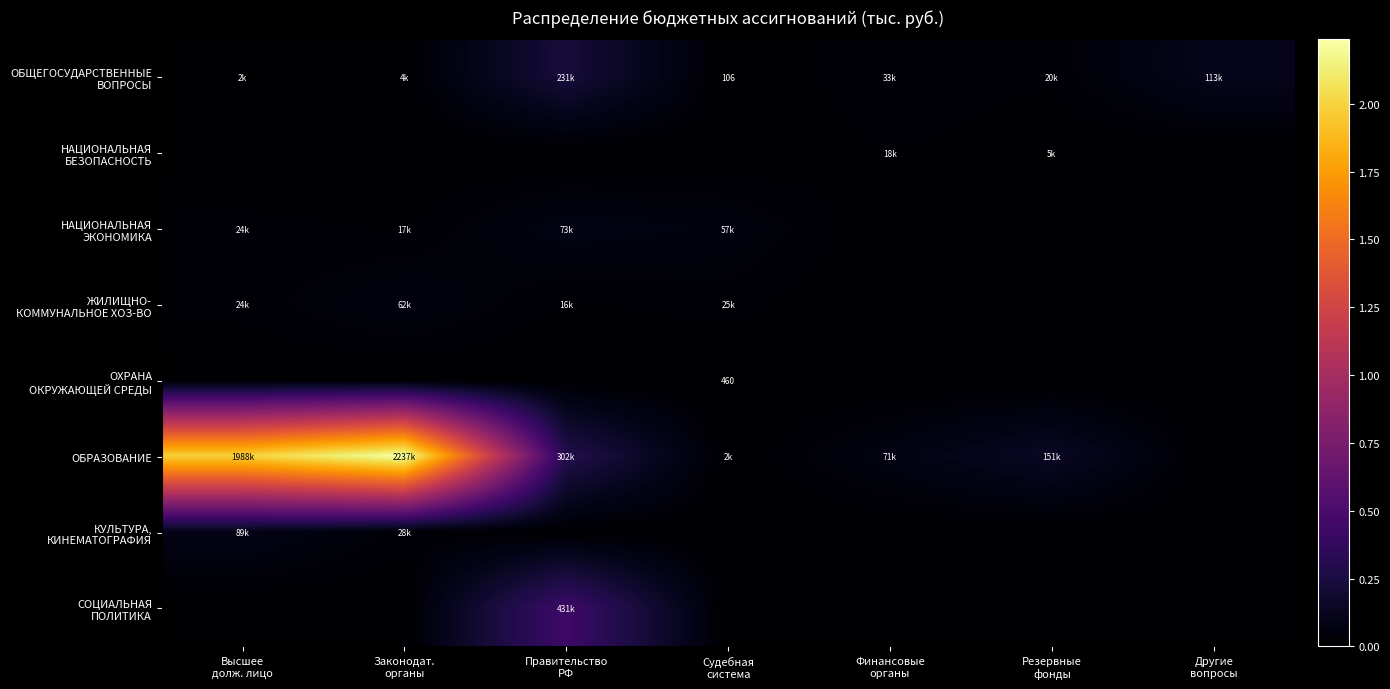

At which label does ОБЩЕГОСУДАРСТВЕННЫЕ ВОПРОСЫ first exceed 20000?

Правительство РФ